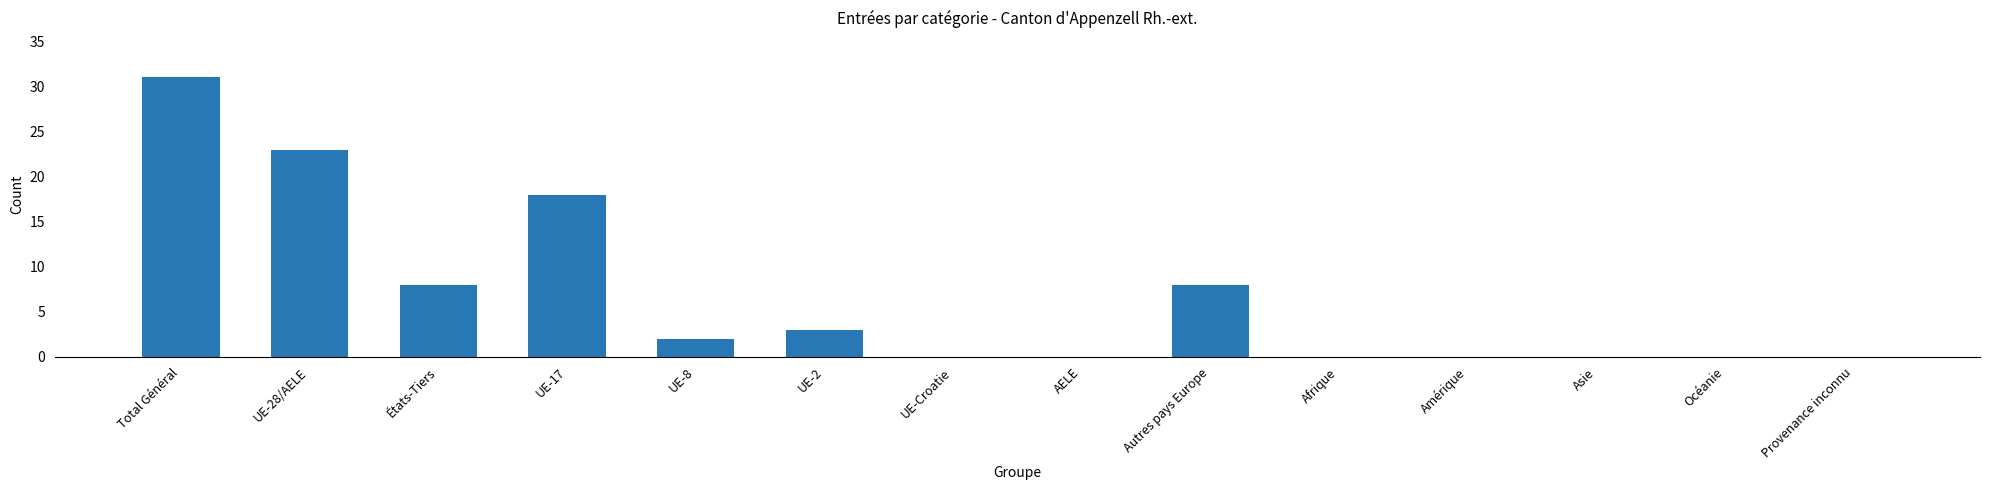

At which category does the chart reach its peak across all series?

Total Général